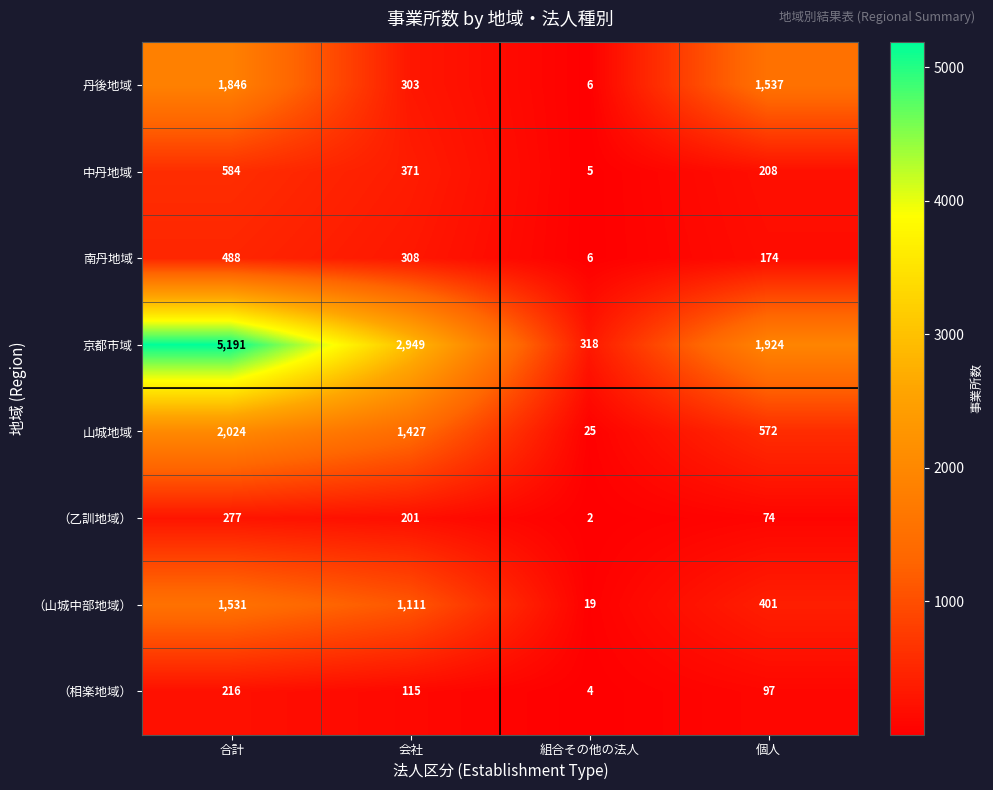

At which label does （山城中部地域） first exceed 1111?

合計